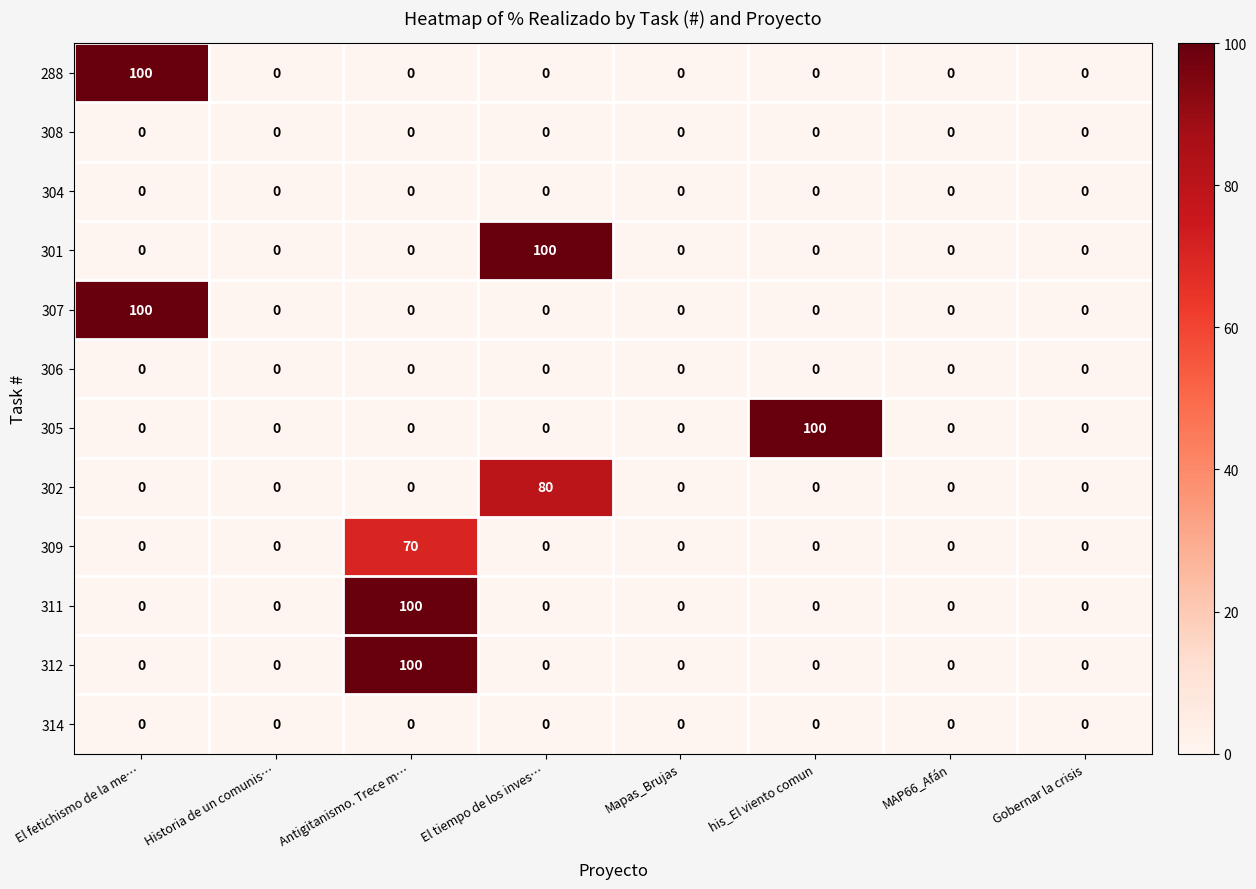

The value of 309 at Historia de un comunis… is 0. True or false?

True